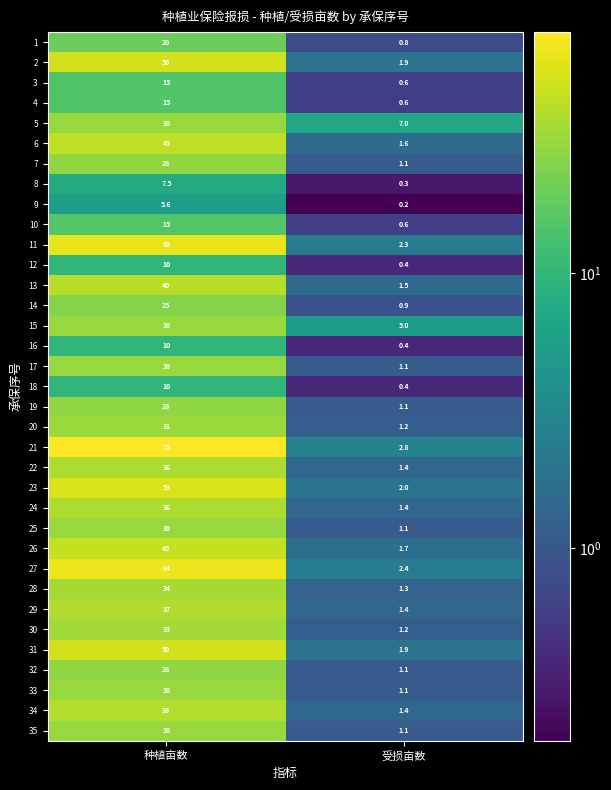

Which series has the largest total across all categories?

21